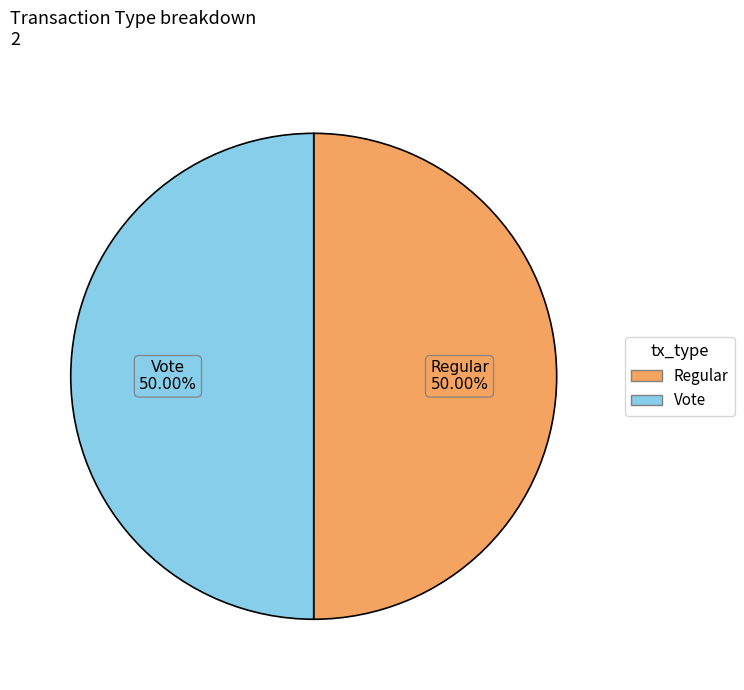

How many segments does this pie chart have?

2